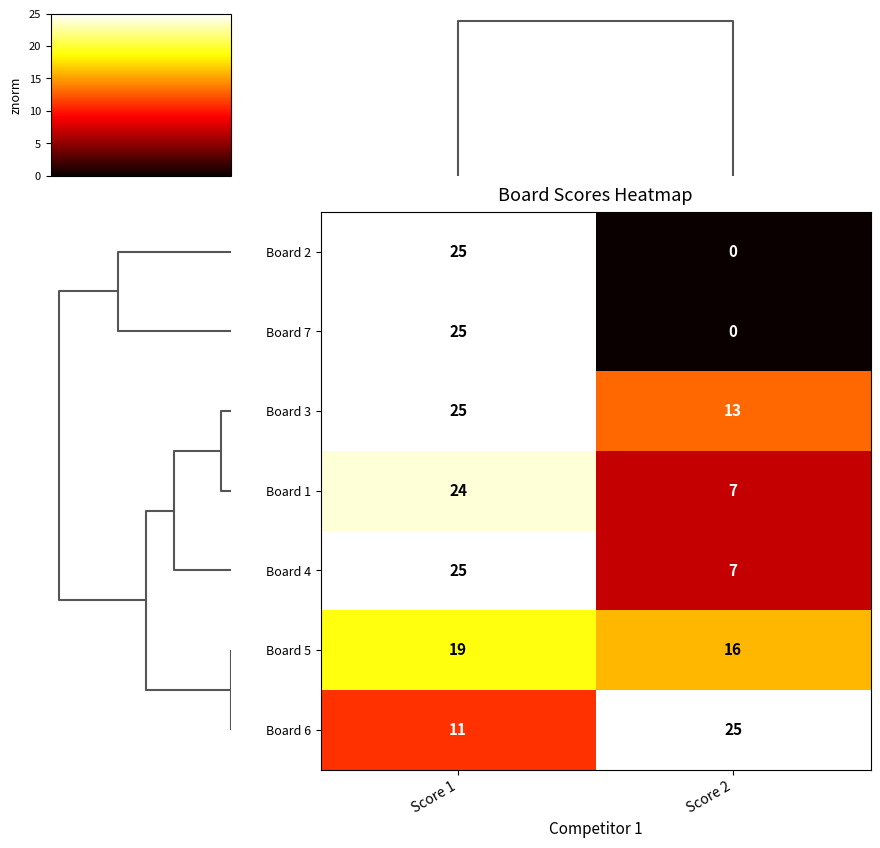

The Board 3 series shows 13 at Score 2. True or false?

True